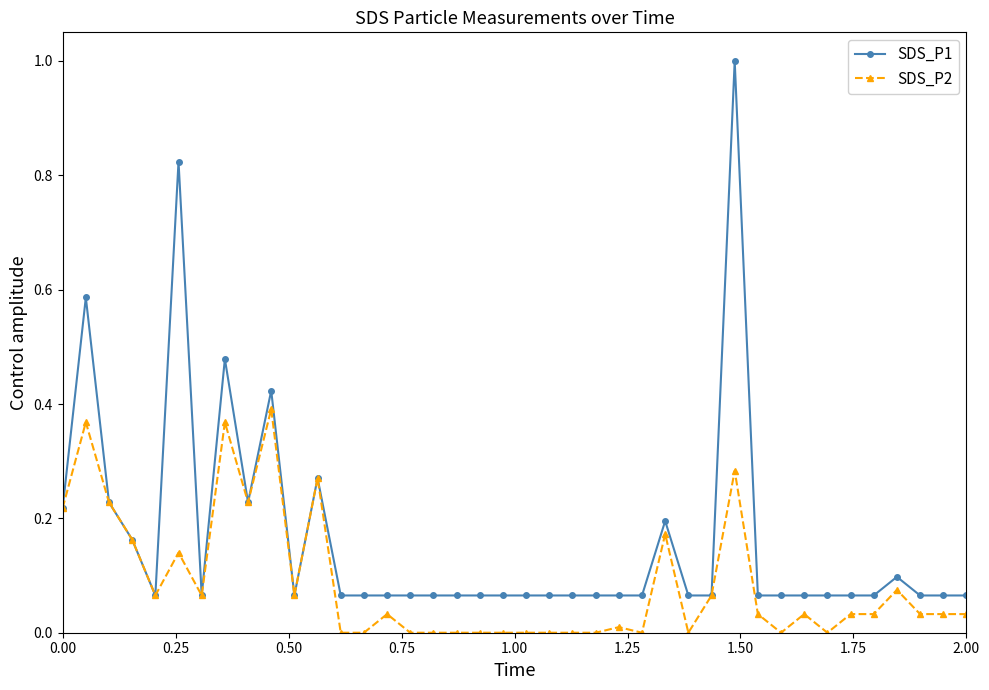

What is the greatest value displayed?

1.0